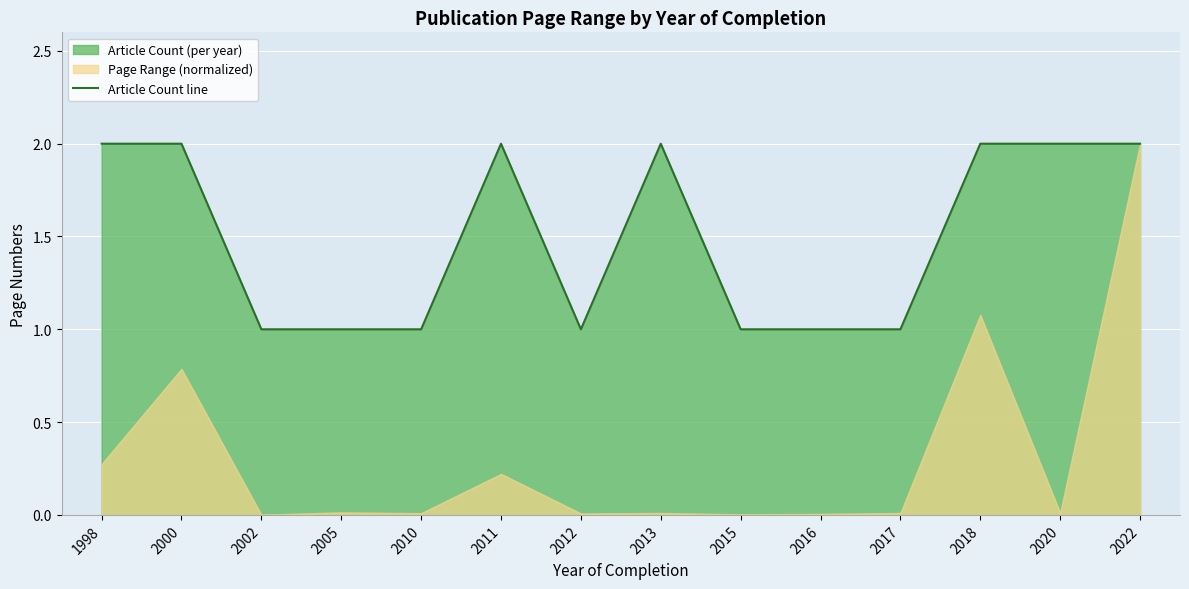

What is the sum of all values?

21